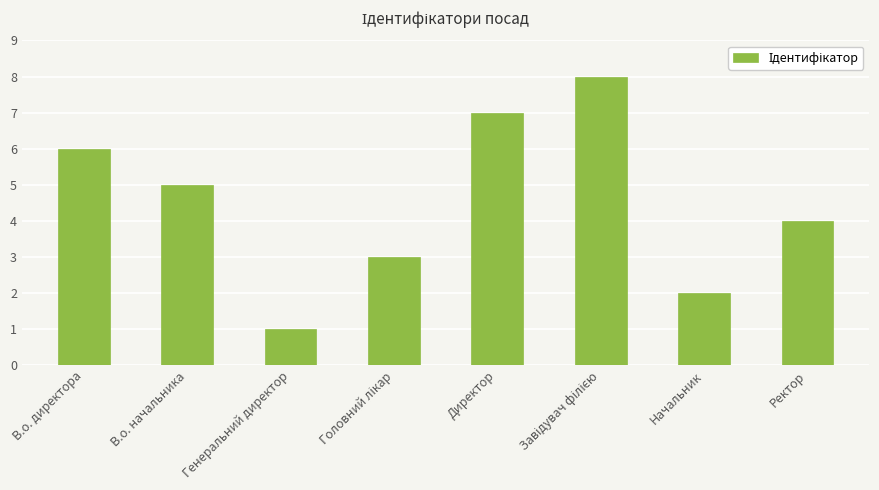

Between Директор and В.о. директора, which is larger?

Директор